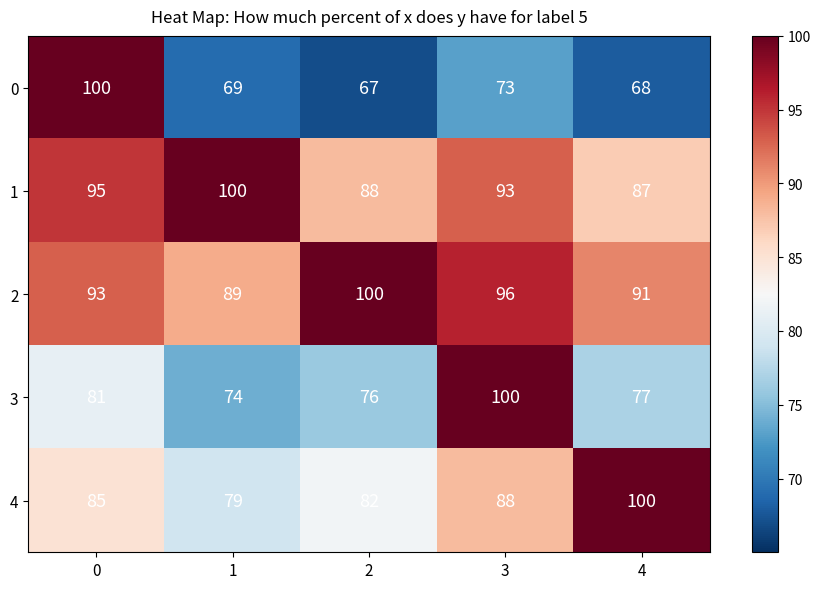

True or false: 0 has a value of 73 at 3.

True